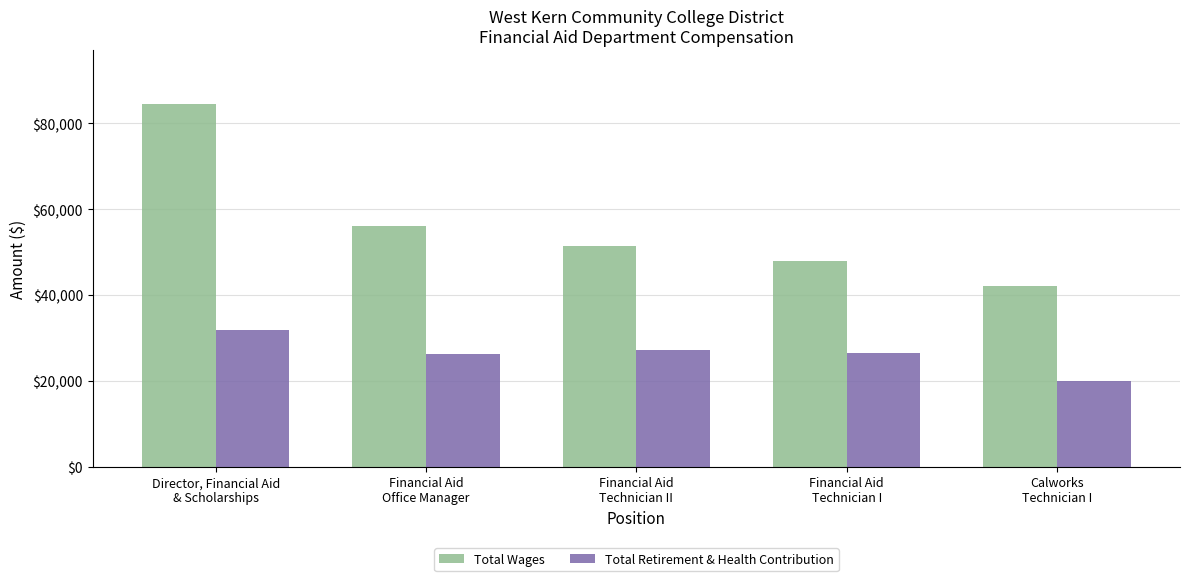

Where is Total Wages nearest to the value 63219?

Financial Aid
Office Manager